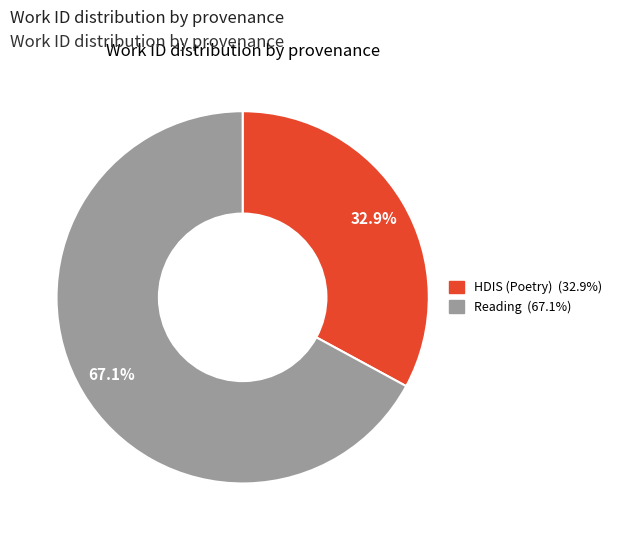

Is there a majority slice in this chart?

Yes